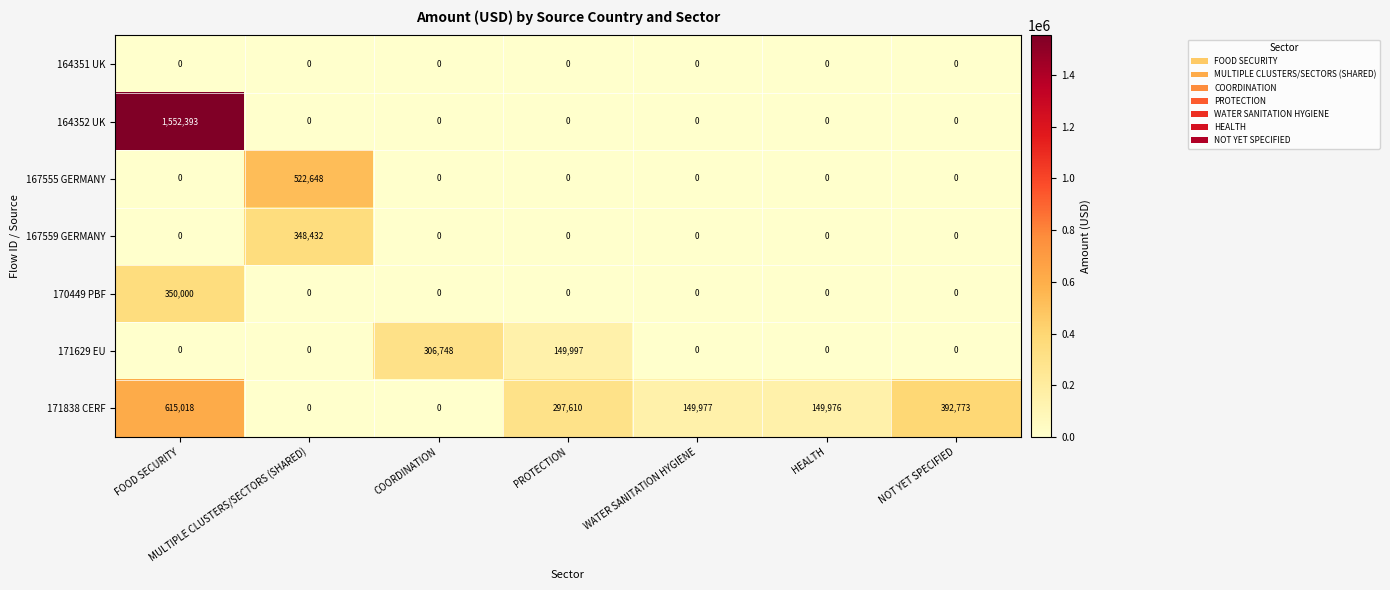

What is the maximum value shown in the chart?

1552393